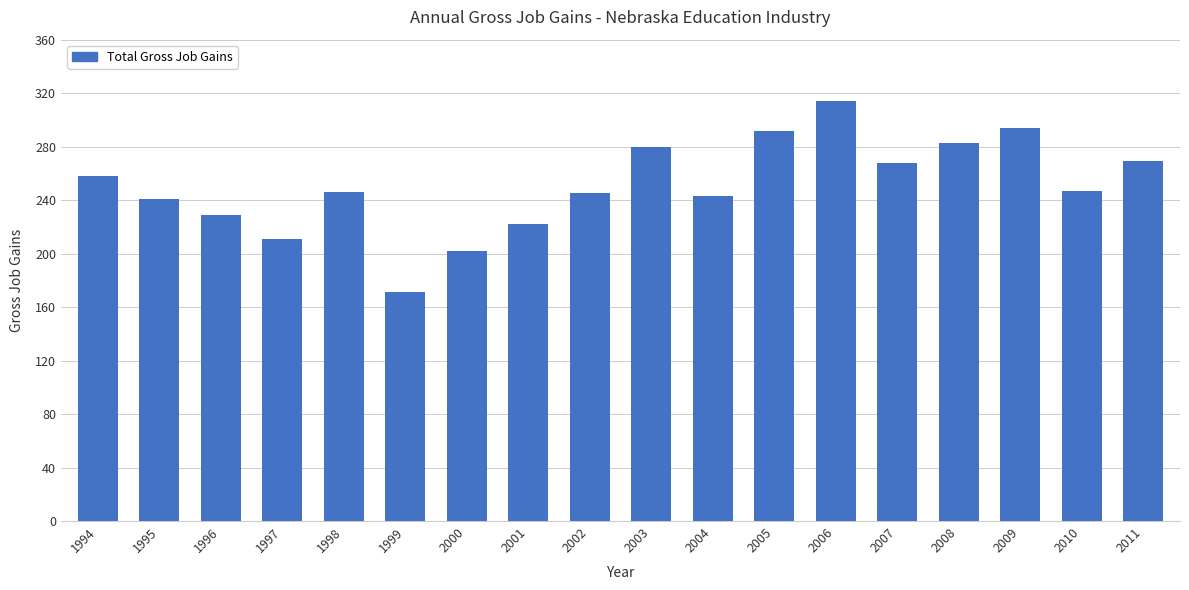

What is the maximum value shown in the chart?

314